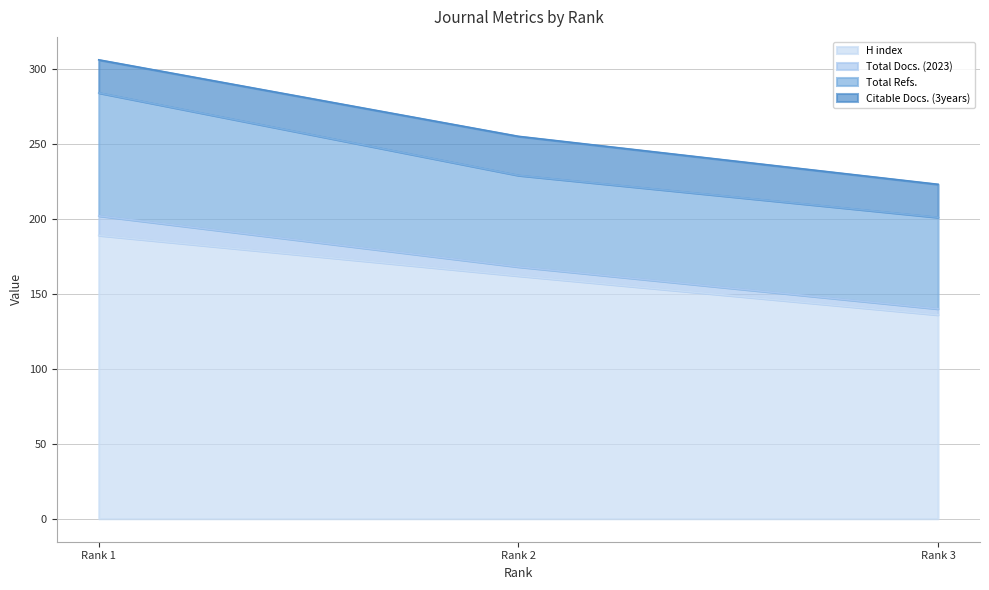

At which label does H index reach its peak?

Rank 1